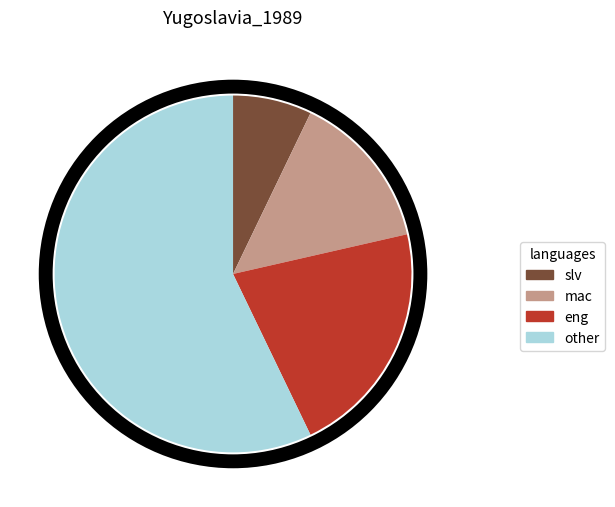

Rank the categories by value from lowest to highest.

slv, mac, eng, other